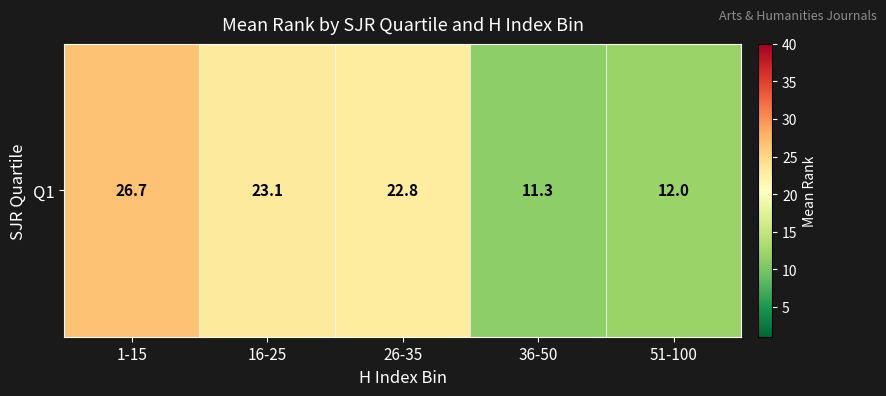

Rank the categories by value from lowest to highest.

36-50, 51-100, 26-35, 16-25, 1-15